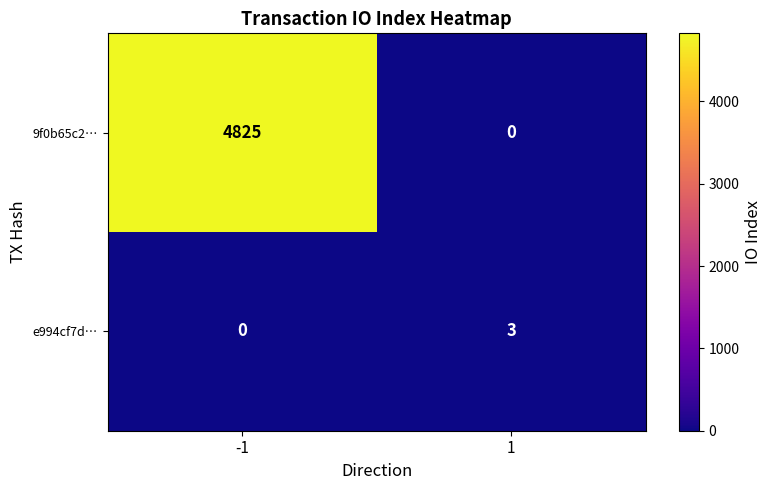

What is the sum of all e994cf7d… values?

3